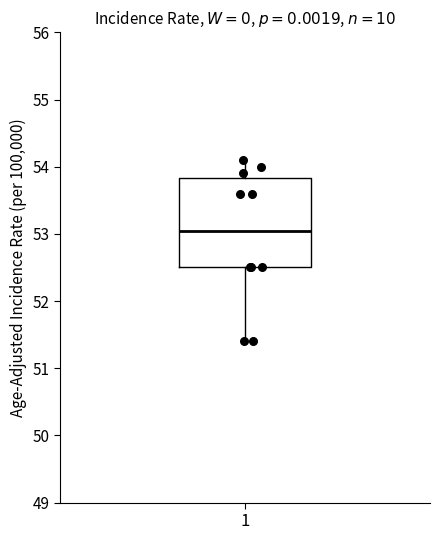

Transcribe this box plot: give where the median line is, the range the box spans, and where the two whiskers end, as read against the y-axis. The values are not printed on the chart, so give them approximately, as read against the axis.

median 53.1, box 52.5 to 53.8, whiskers 51.4 to 54.1